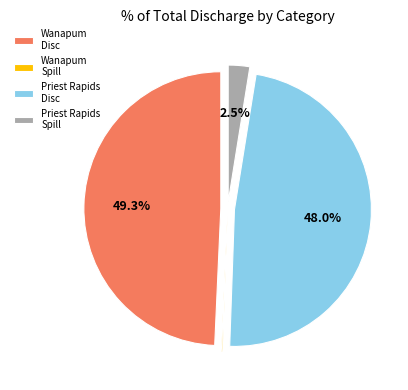

Does Priest Rapids Disc represent more than half of the total?

No